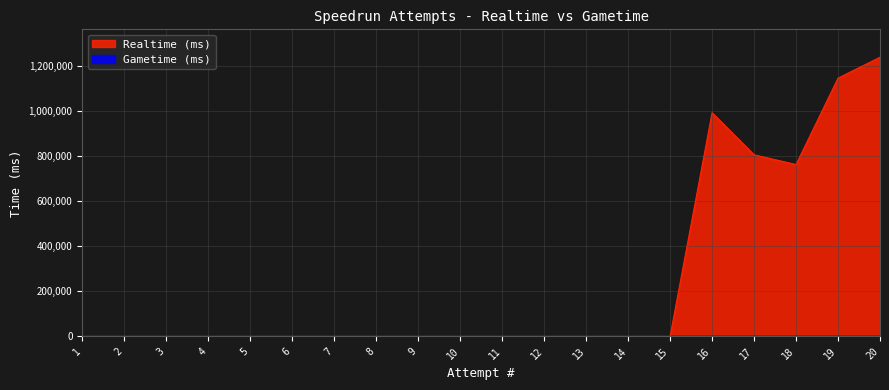

Which has a higher value, 10 or 13?

10